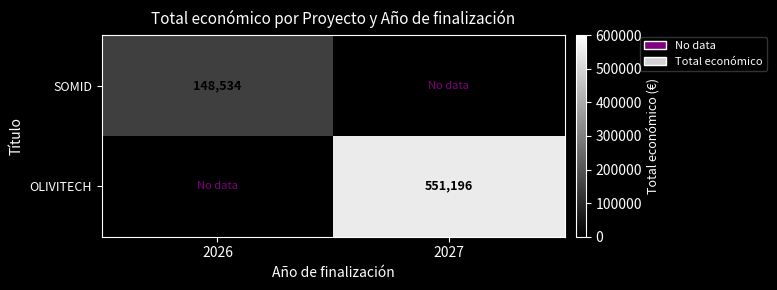

Is it true that SOMID equals 148534 at 2026?

True